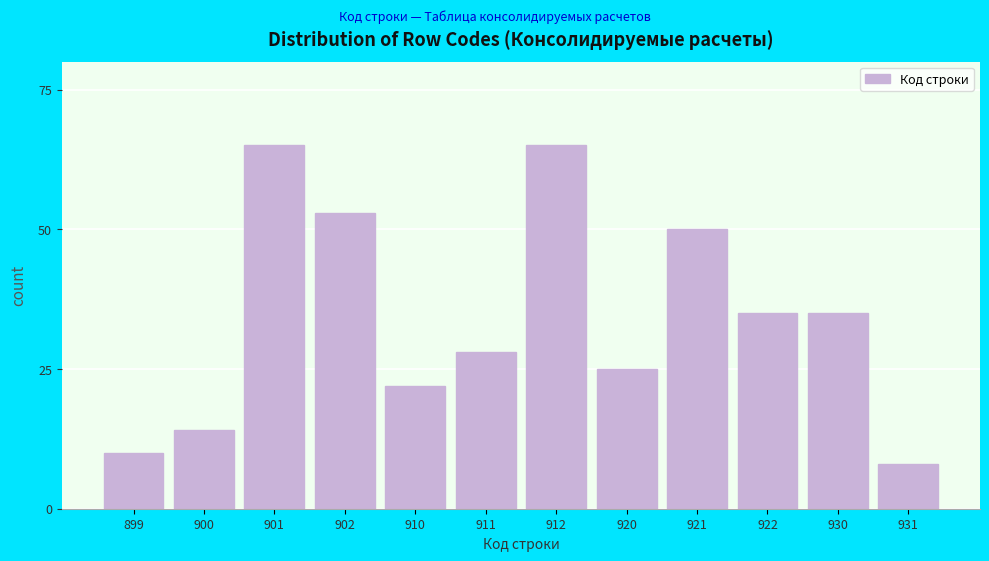

Reading left to right, list all the values displayed in this chart.

10	14	65	53	22	28	65	25	50	35	35	8